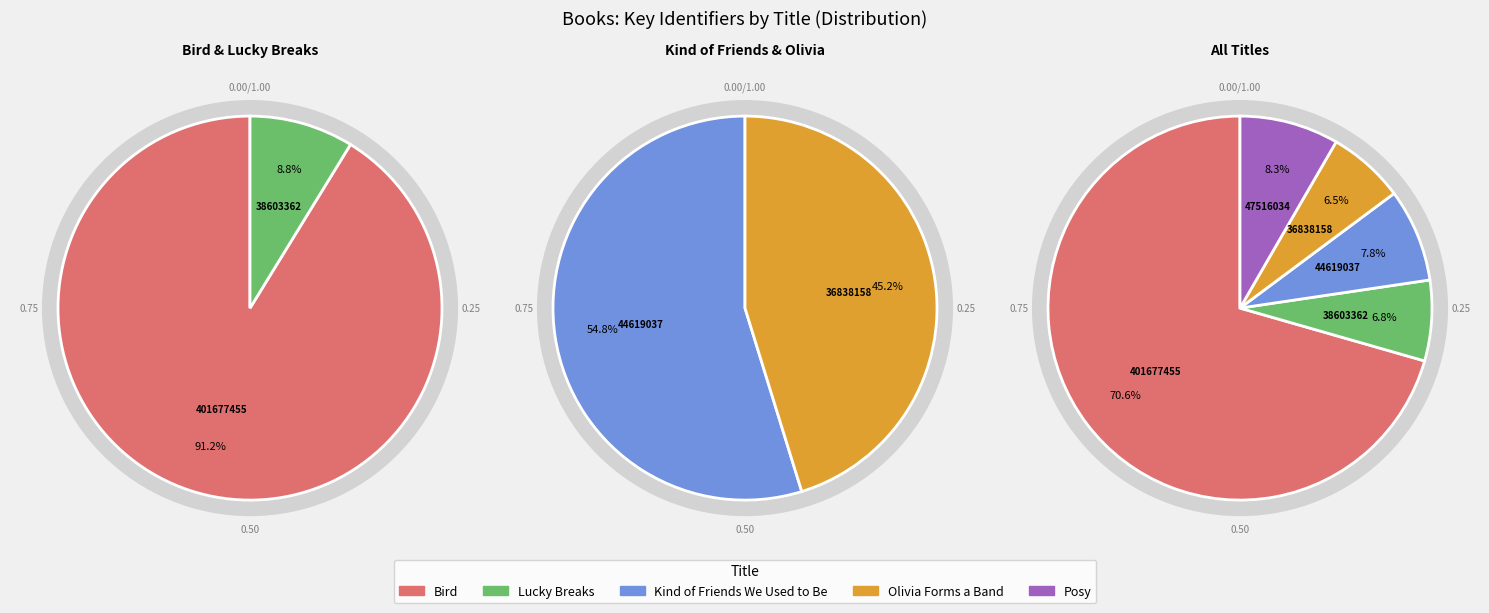

To the nearest percent, what portion does Olivia Forms a Band represent?

6%